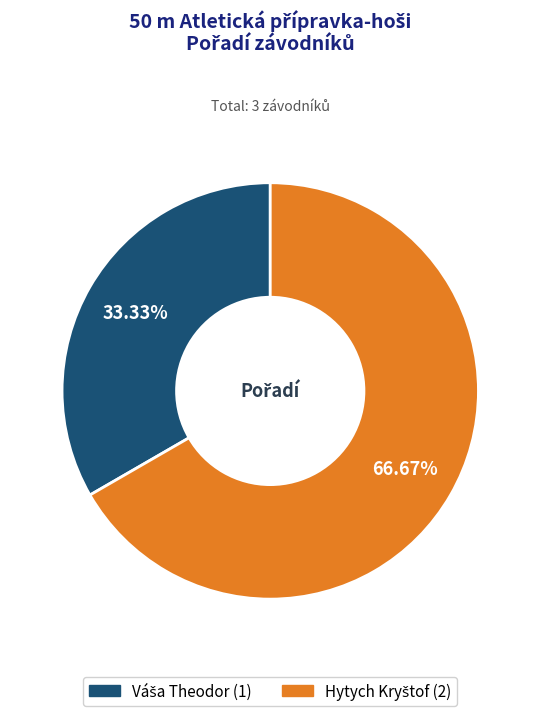

Is there a majority slice in this chart?

Yes